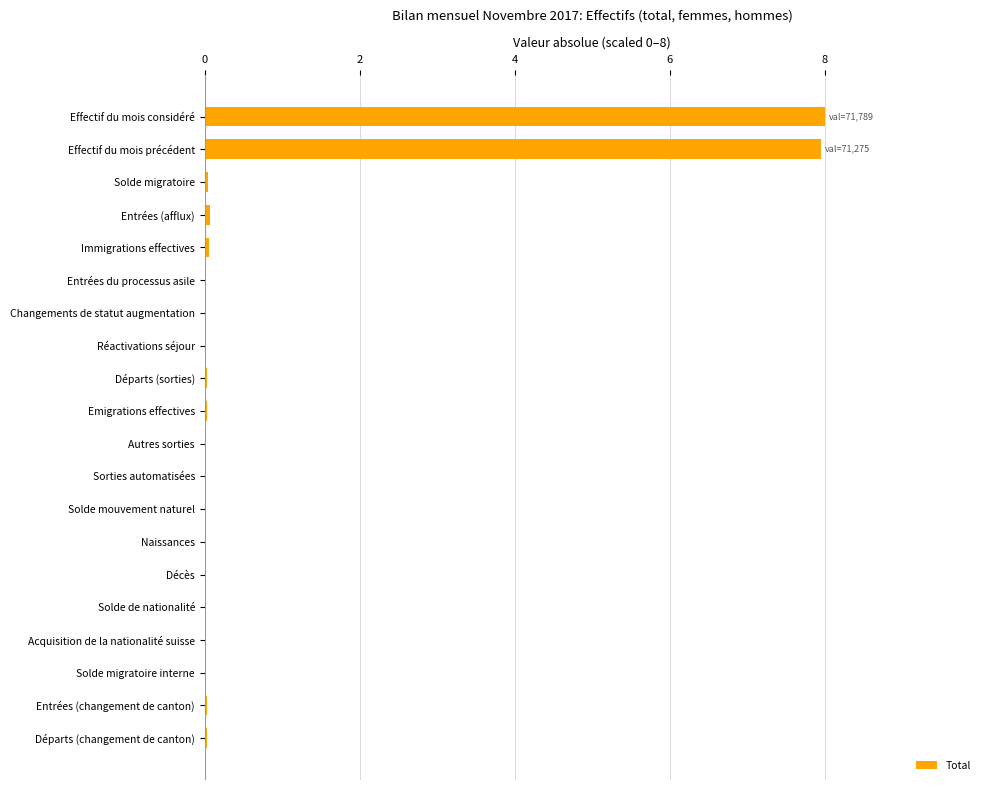

Is it true that the value at Effectif du mois précédent is 4.8?

False